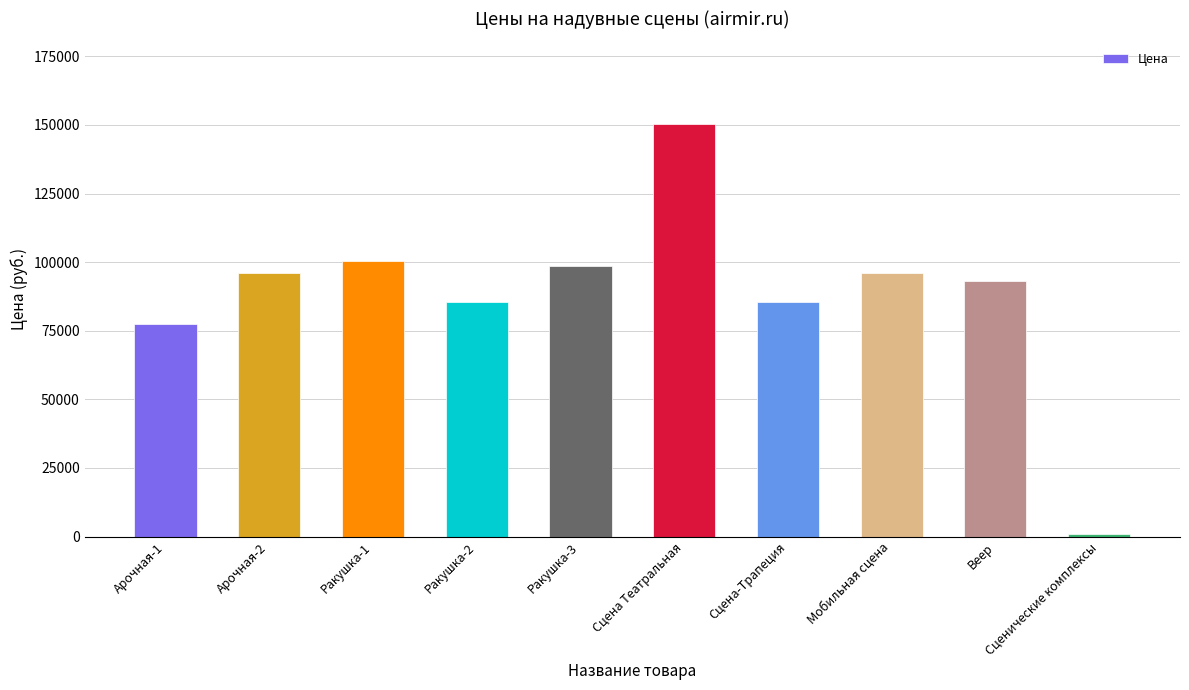

What is the label of the 3rd bar from the left?

Ракушка-1